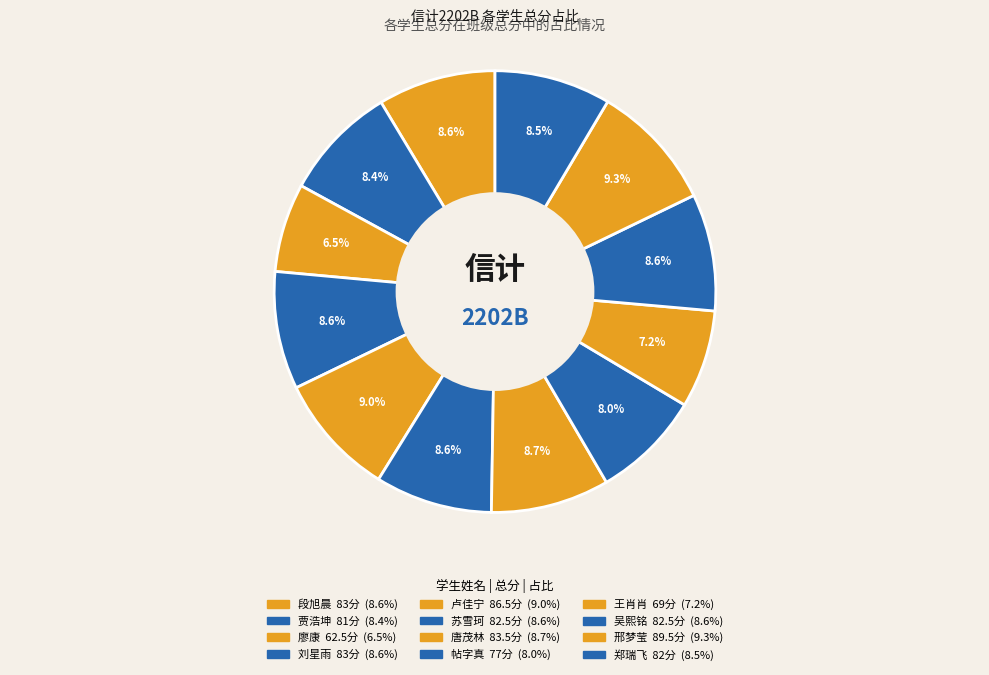

True or false: 帖字真 accounts for 8% of the total.

True